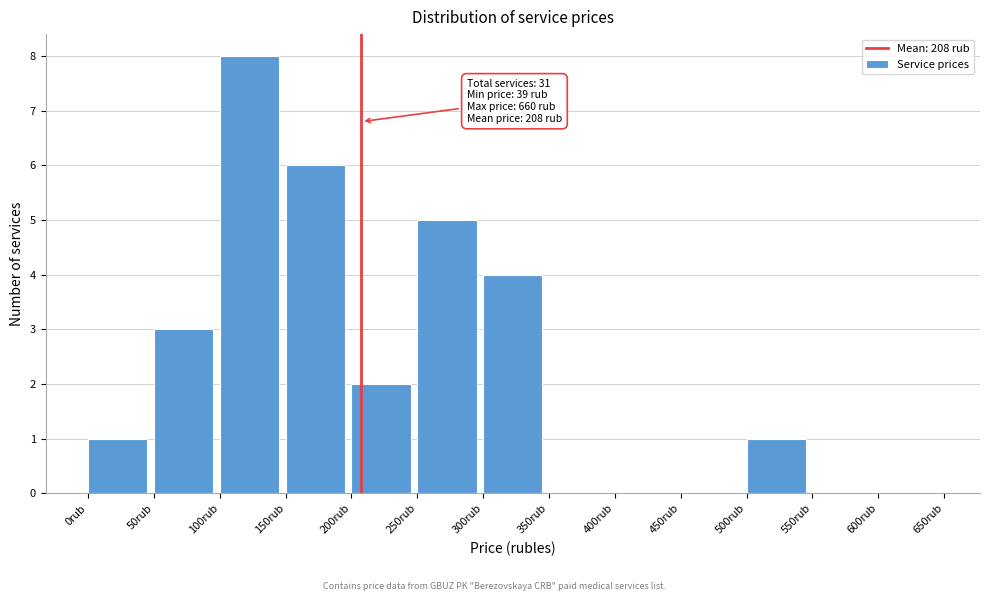

Over which range of the x-axis is the bar tallest?

100 to 150